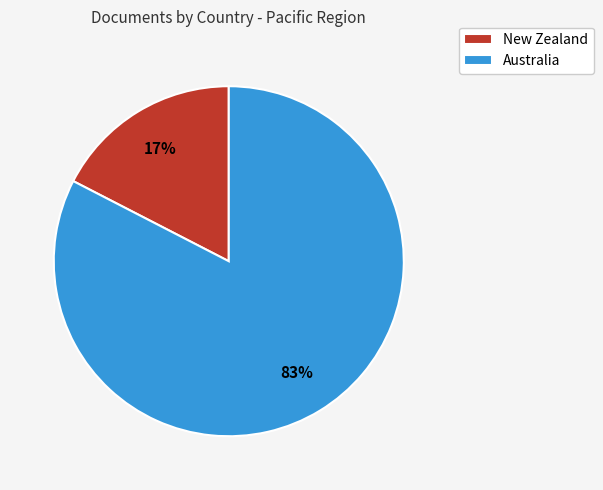

To the nearest percent, what portion does Australia represent?

83%